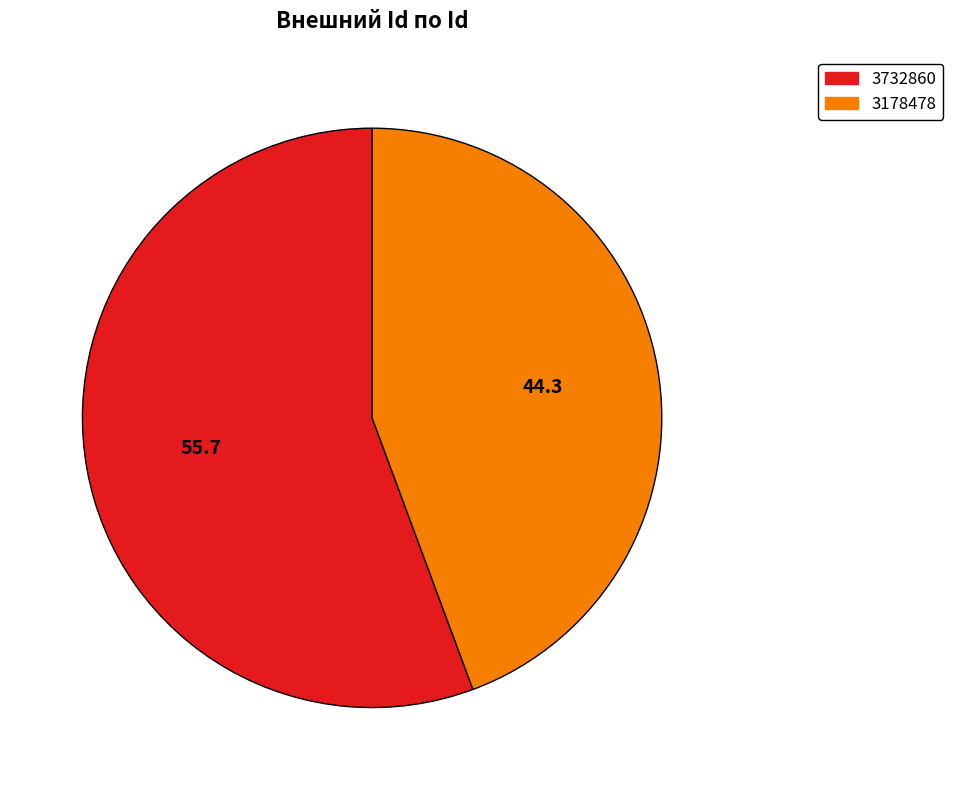

Combined, do 3732860 and 3178478 account for over 50%?

Yes